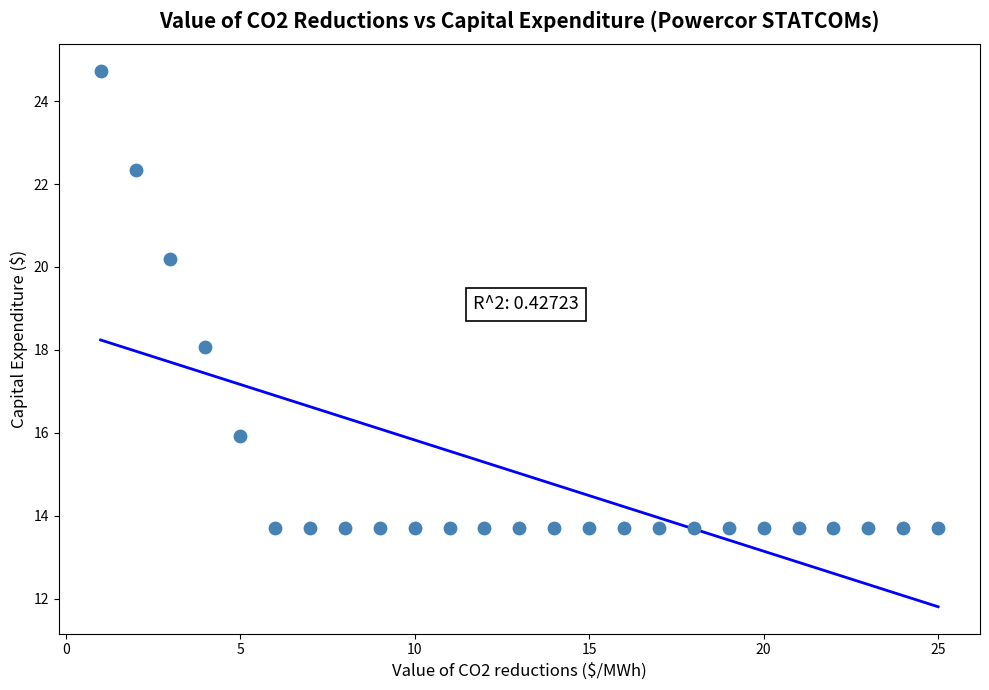

What is the range of X values (max minus min)?

24.0